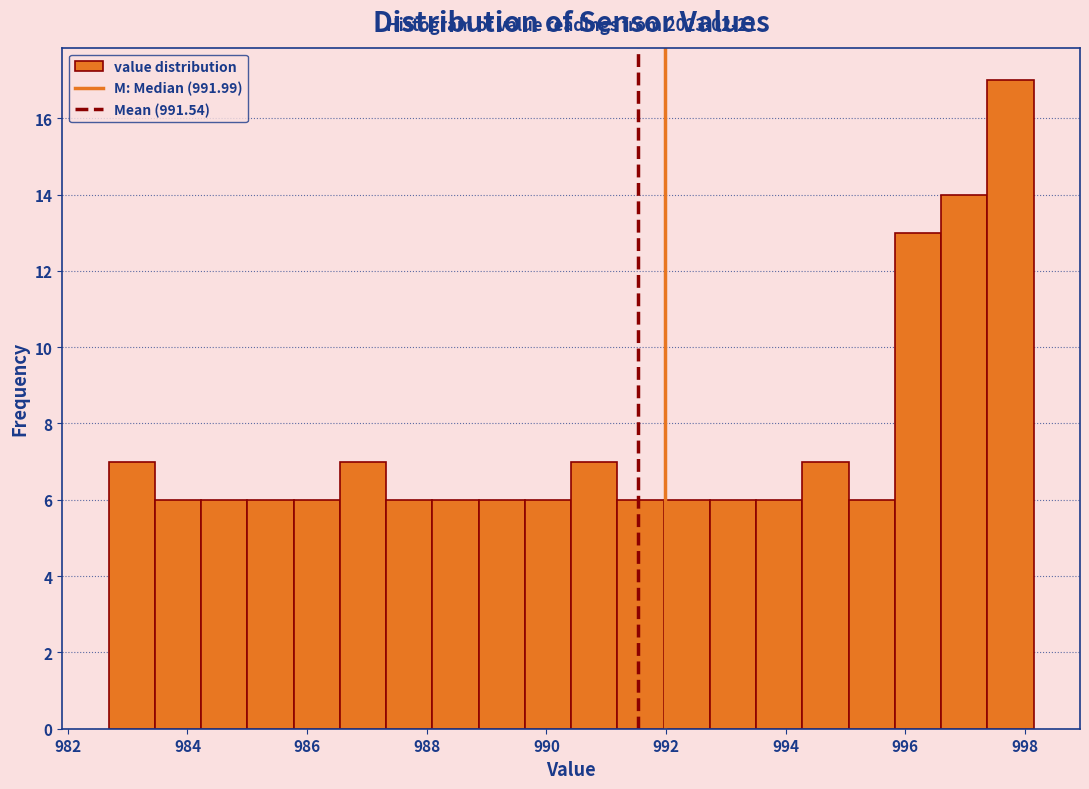

Around what value on the x-axis is the tallest bar? Give the approximate position of its centre, as read against the axis.

997.8